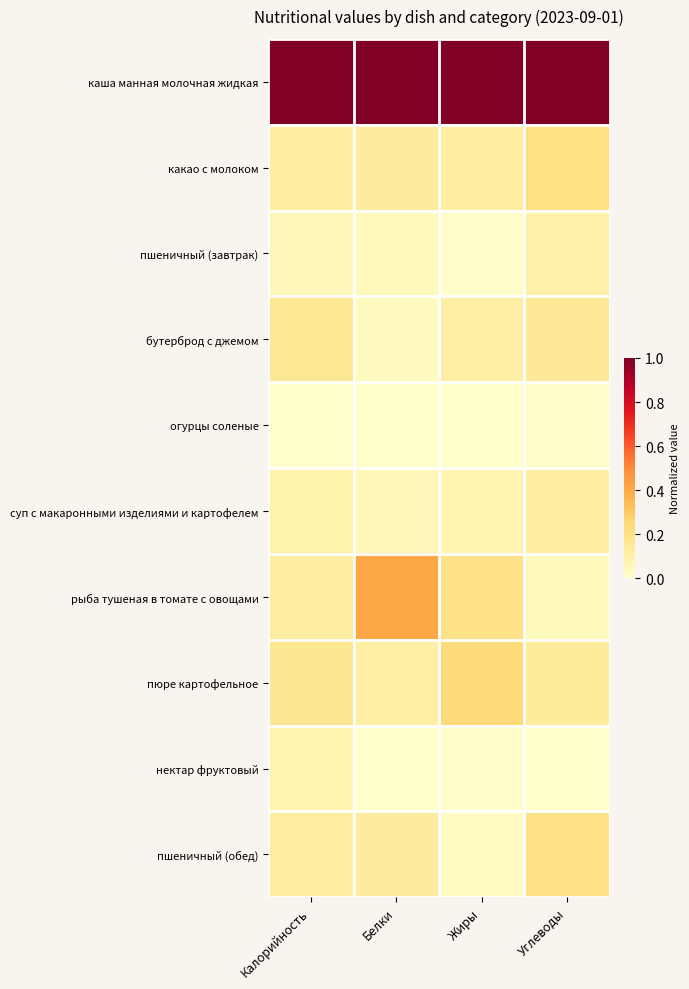

Which series has the widest spread of values?

рыба тушеная в томате с овощами